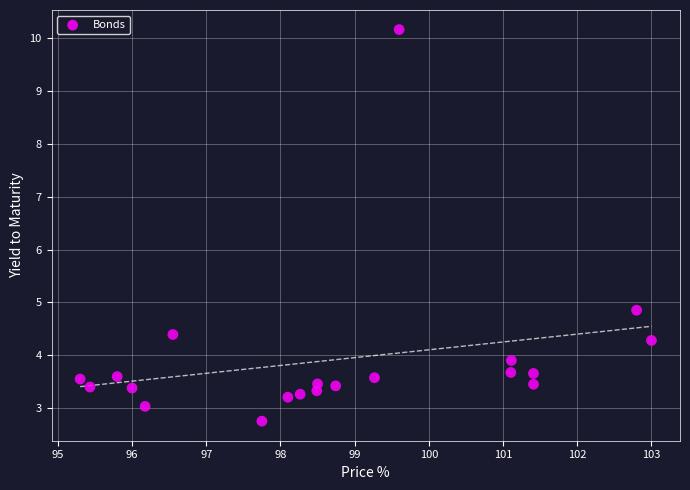

What is the range of X values (max minus min)?

7.7